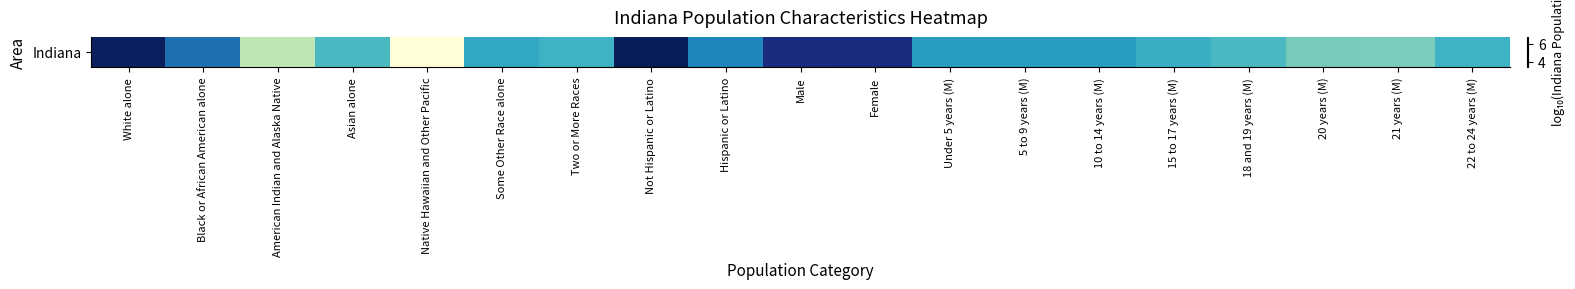

List the labels in order of value, smallest first.

Native Hawaiian and Other Pacific, American Indian and Alaska Native, 21 years (M), 20 years (M), 18 and 19 years (M), Asian alone, Two or More Races, 22 to 24 years (M), 15 to 17 years (M), Some Other Race alone, Under 5 years (M), 5 to 9 years (M), 10 to 14 years (M), Hispanic or Latino, Black or African American alone, Male, Female, White alone, Not Hispanic or Latino